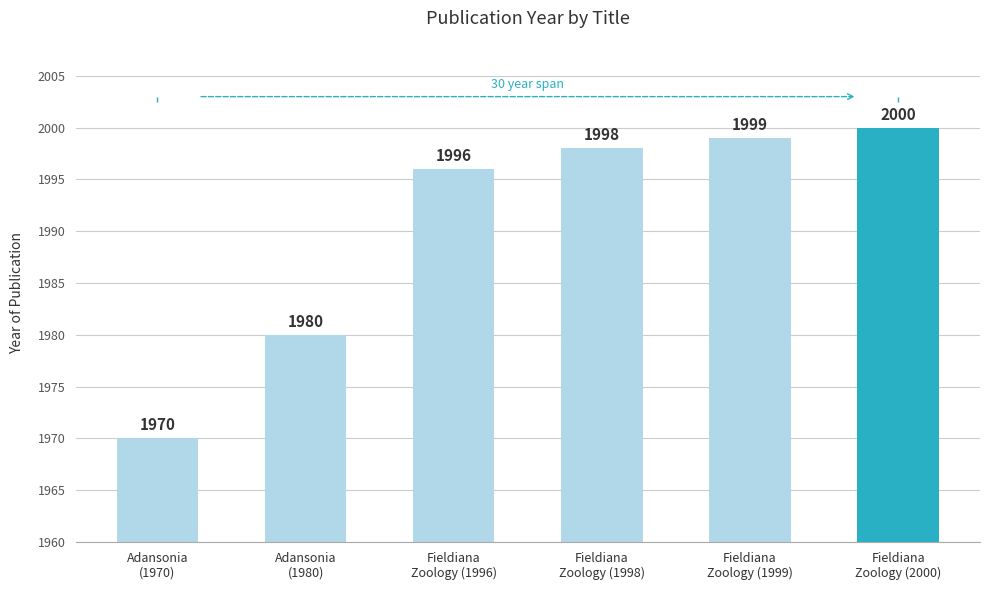

List the labels in order of value, largest first.

Fieldiana
Zoology (2000), Fieldiana
Zoology (1999), Fieldiana
Zoology (1998), Fieldiana
Zoology (1996), Adansonia
(1980), Adansonia
(1970)